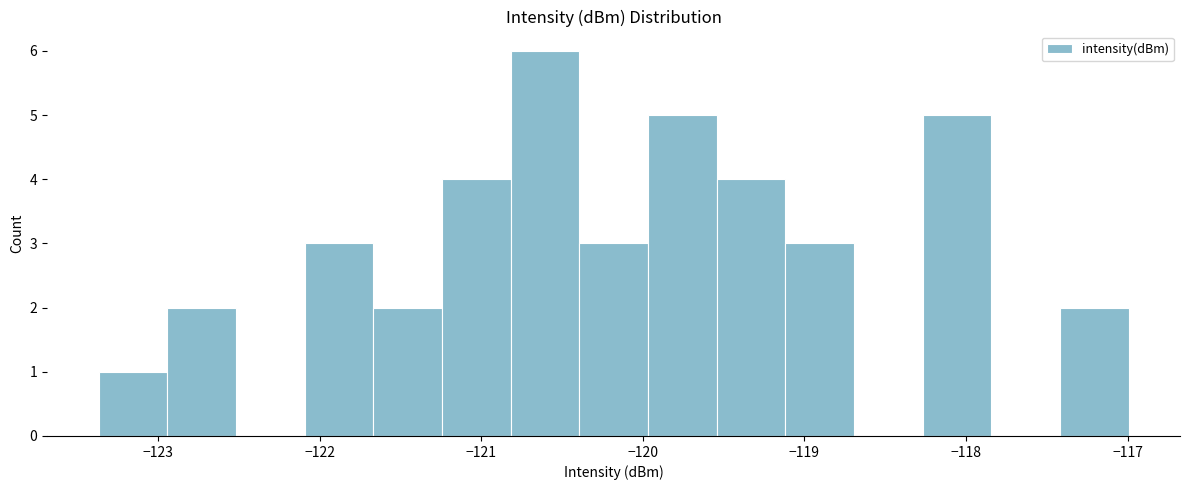

How tall is the bar that spans -121.2 to -120.8 on the x-axis? Neither the bar edges nor the heights are printed on the chart, so give them approximately, as read against the axes.

4